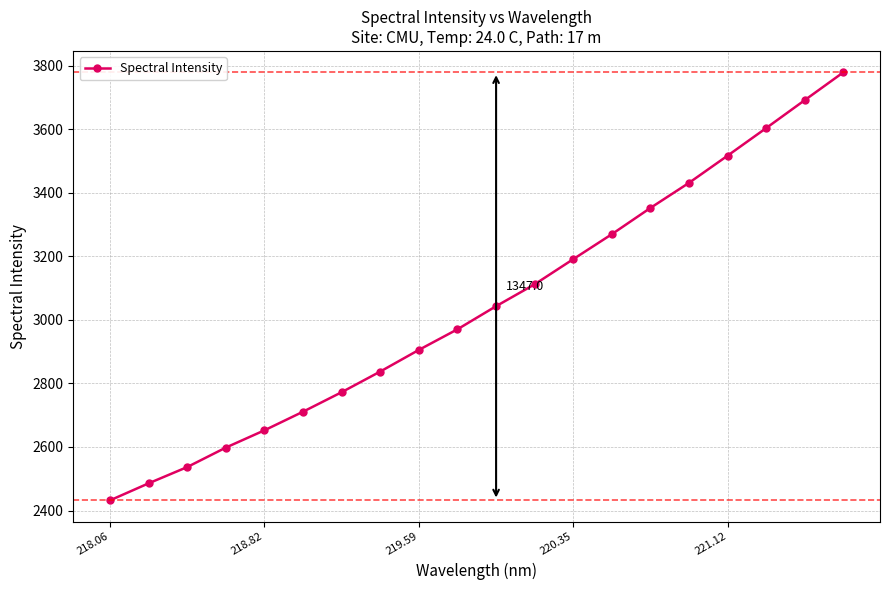

What is the value of the 18th point from the left?

3603.6